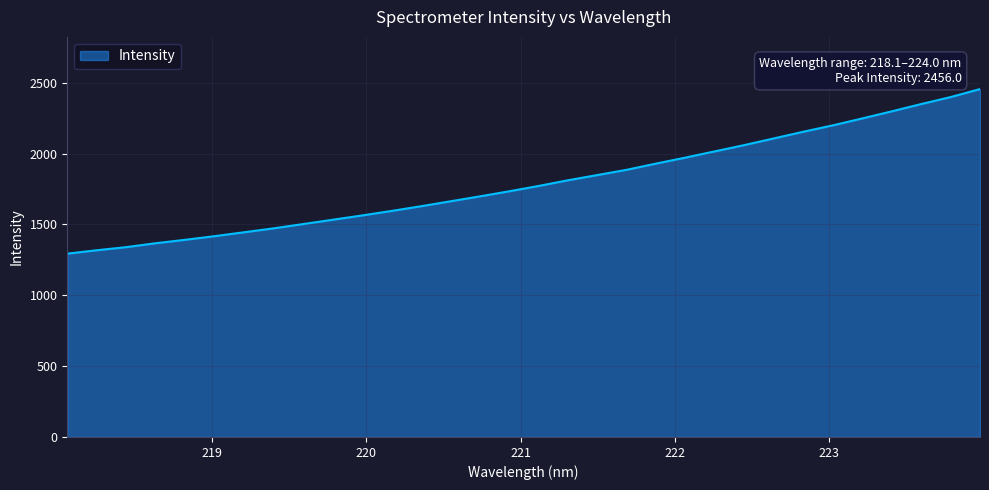

What is the maximum value shown in the chart?

2456.0